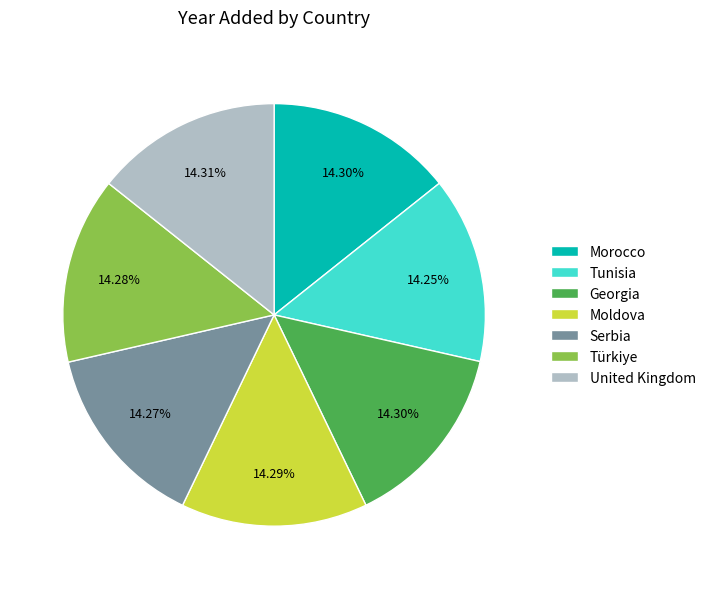

Approximately how many times larger is the value at United Kingdom compared to Georgia?

1.0